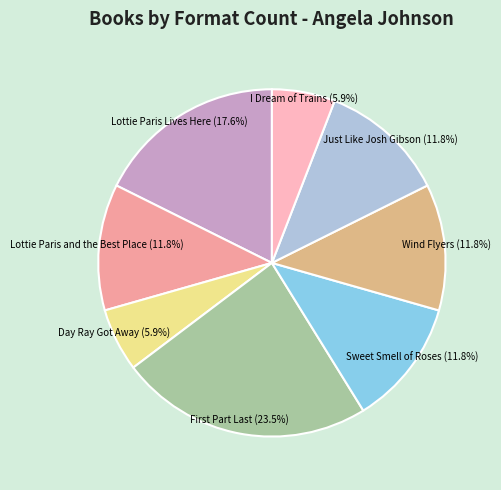

To the nearest percent, what percentage of the pie is Lottie Paris Lives Here?

18%